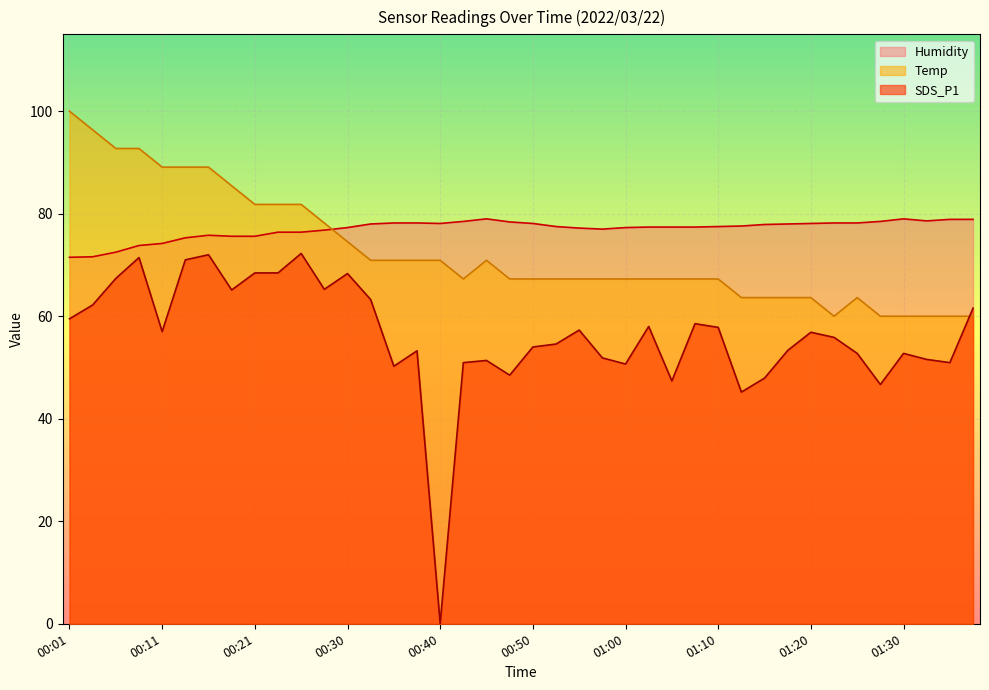

How many lines are shown in the chart?

3